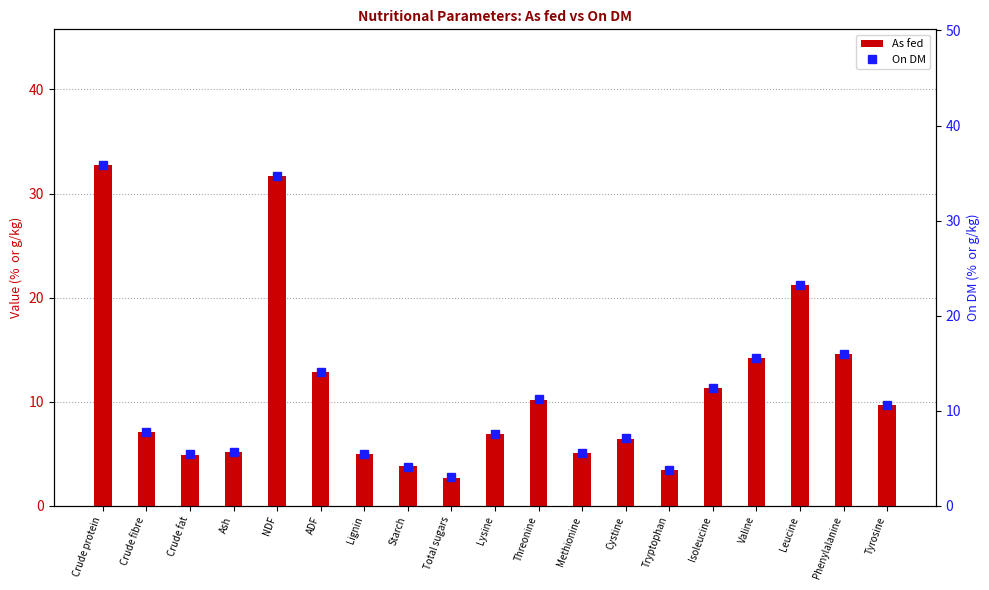

List the series in order of their peak value, lowest first.

As fed, On DM